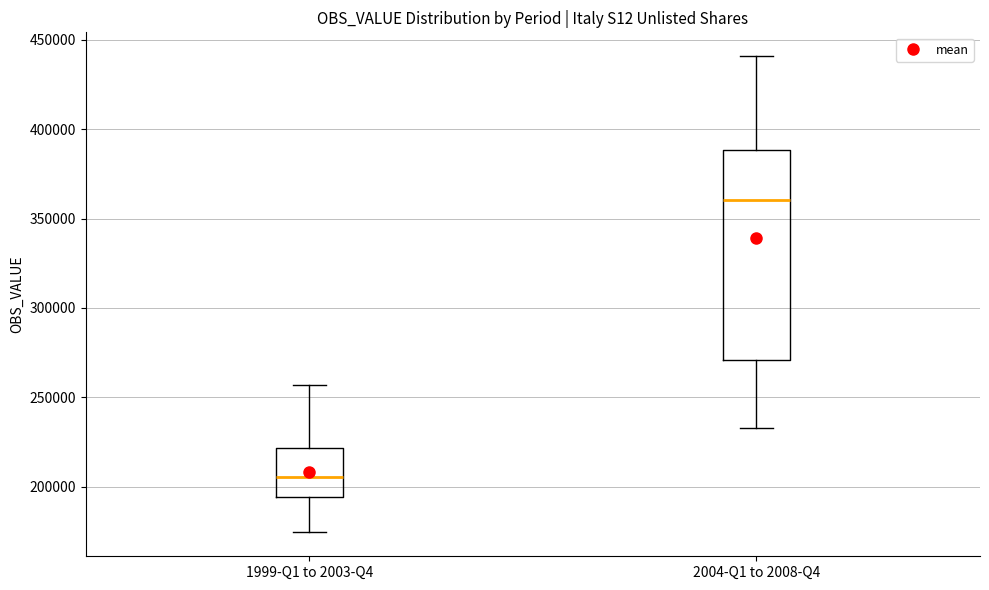

Comparing the boxes themselves (not the whiskers), which one is the tallest?

2004-Q1 to 2008-Q4